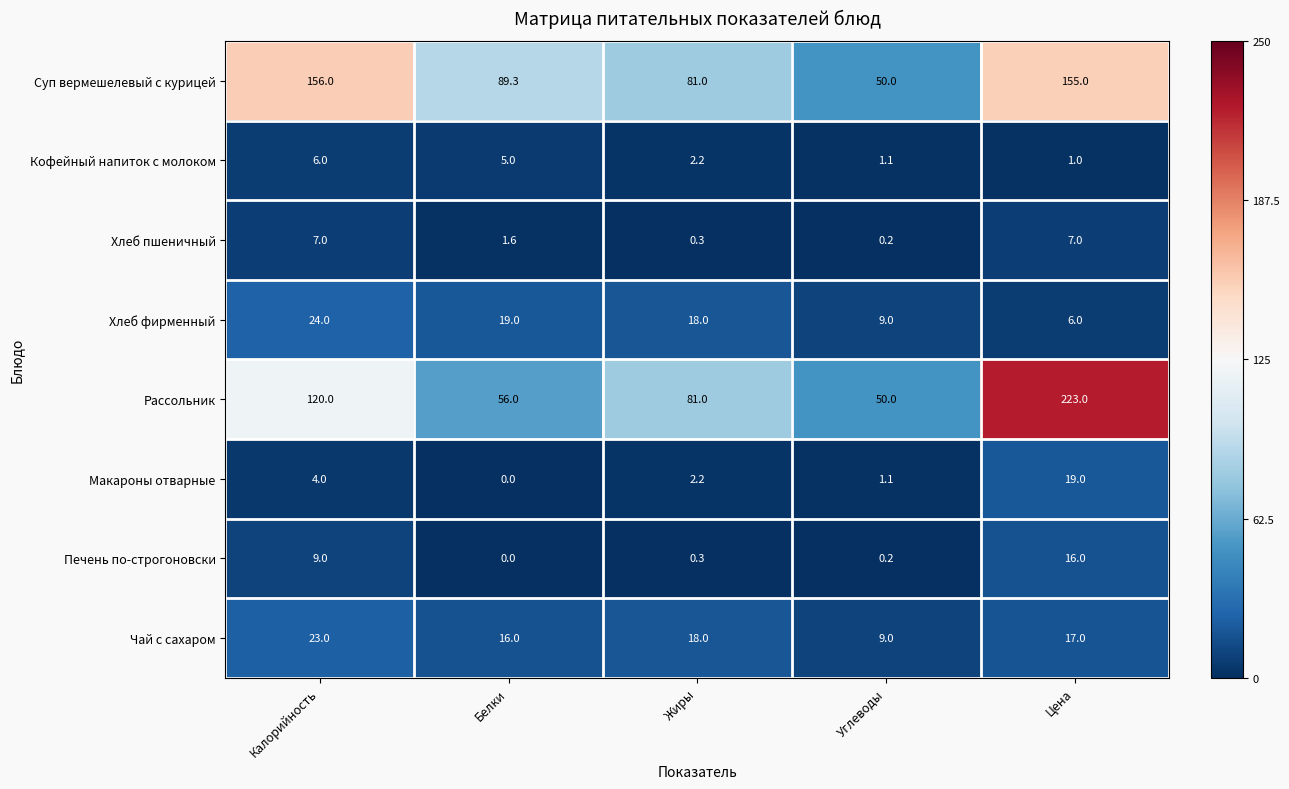

What is the average value of the Рассольник series?

106.0